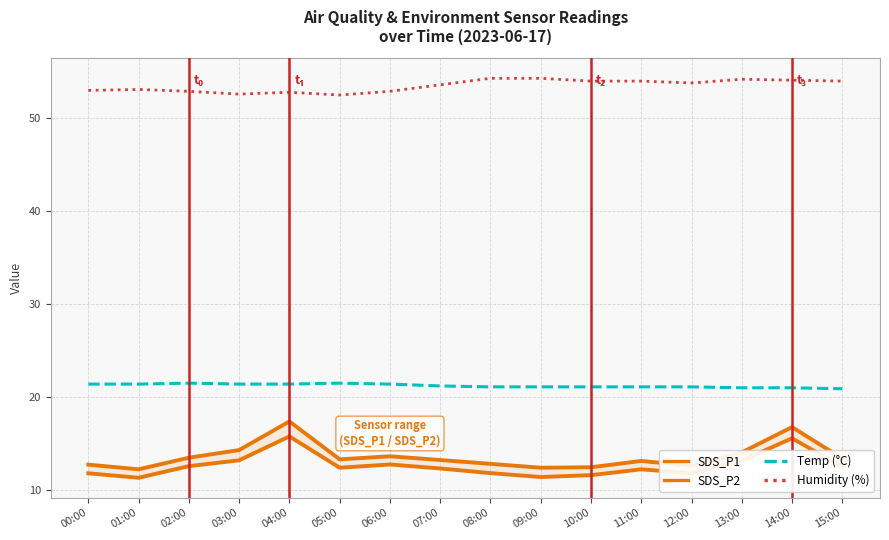

What is the total value across all series at 08:00?

100.0